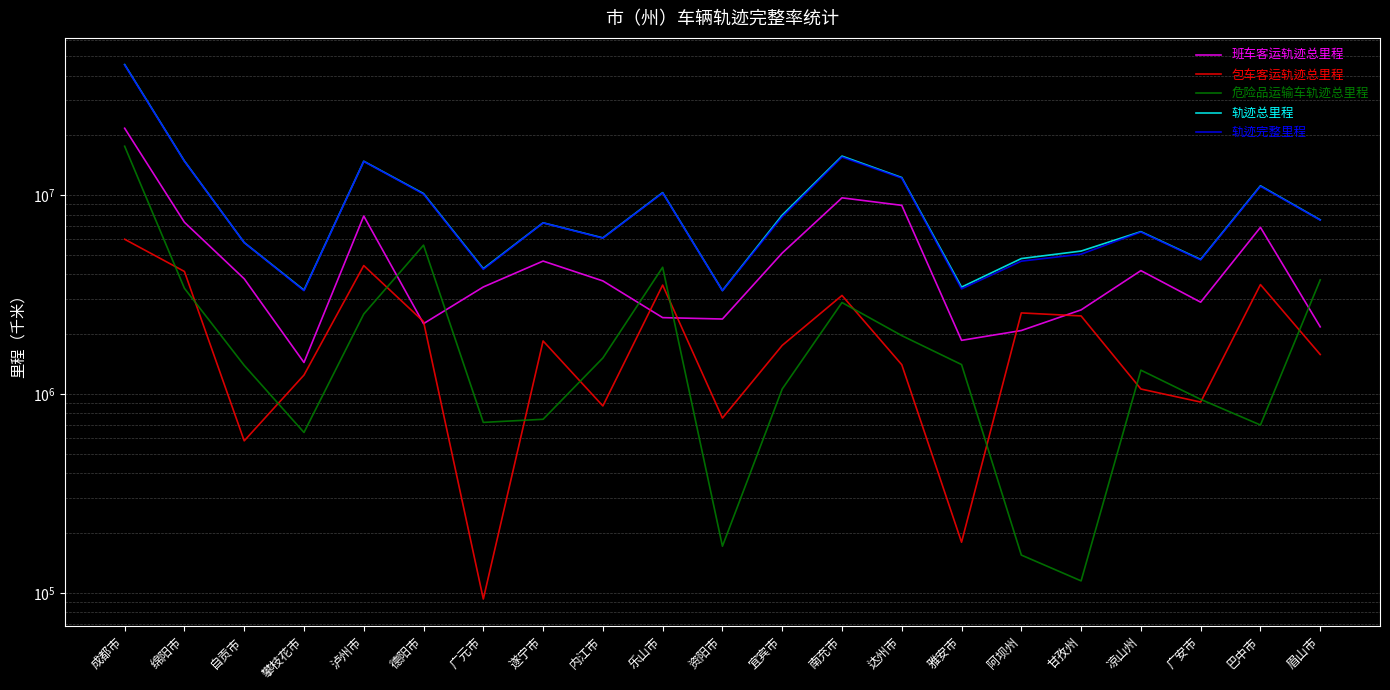

True or false: 轨迹总里程 and 包车客运轨迹总里程 intersect in this chart.

False